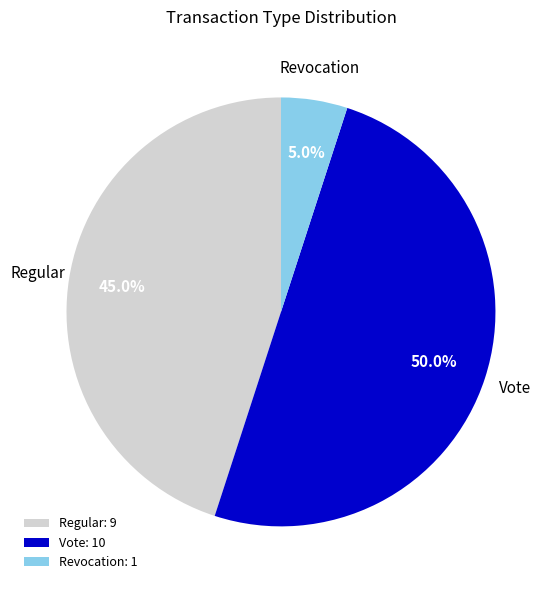

Does Regular account for over 50% of the chart?

No